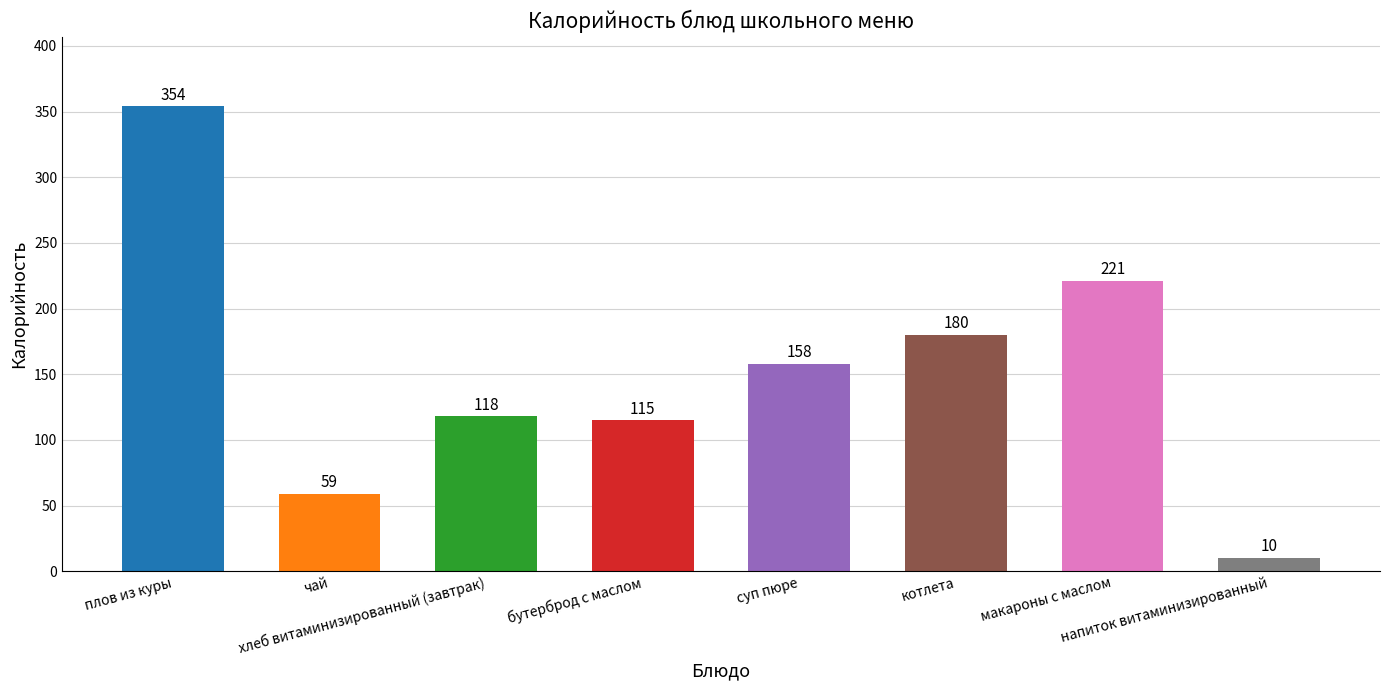

What is the greatest value displayed?

354